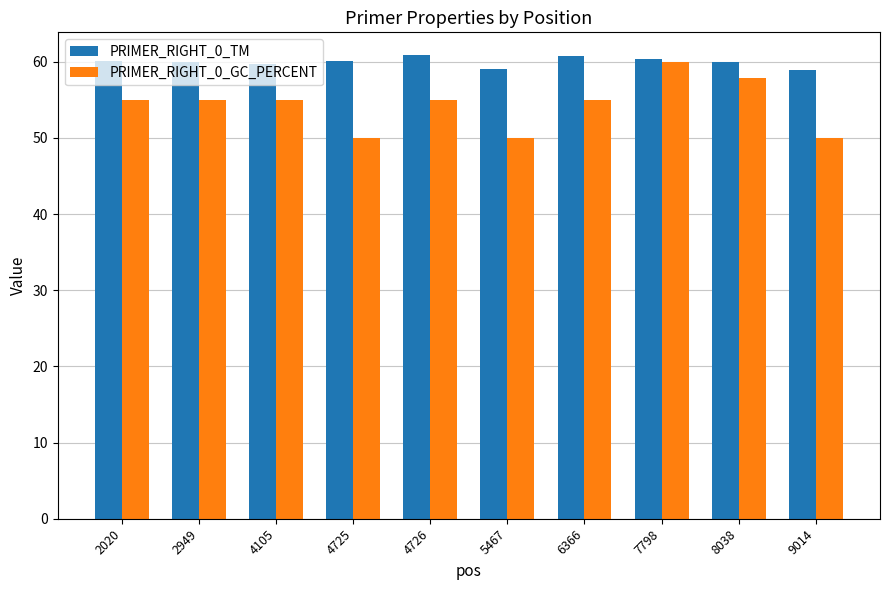

What is the smallest value displayed?

50.0